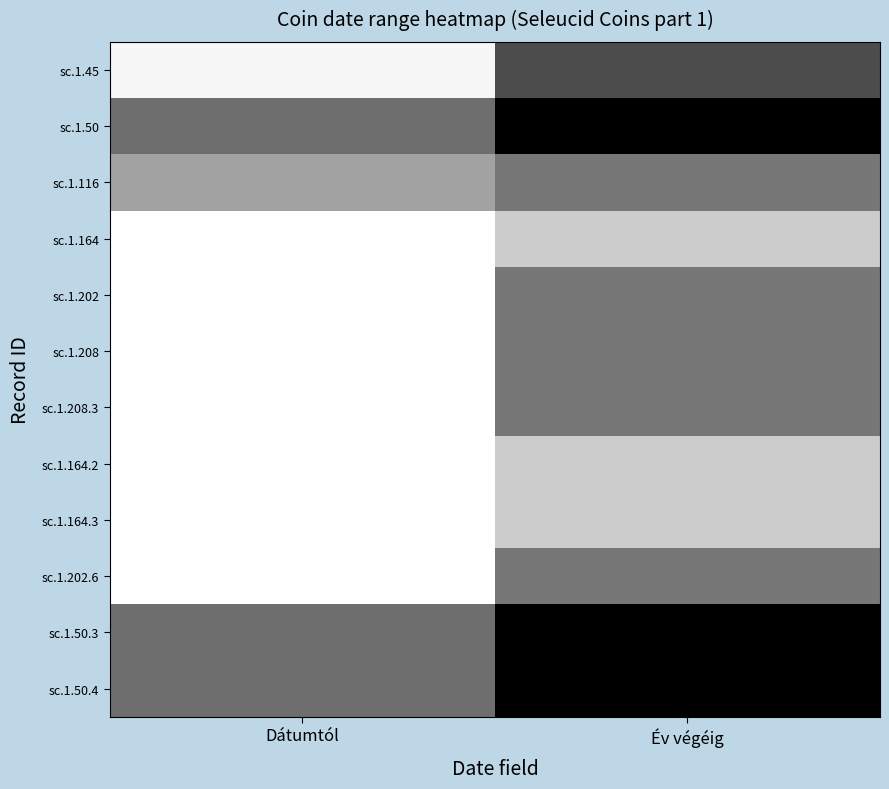

What is the spread (max minus min) of values at Dátumtól?

0.6